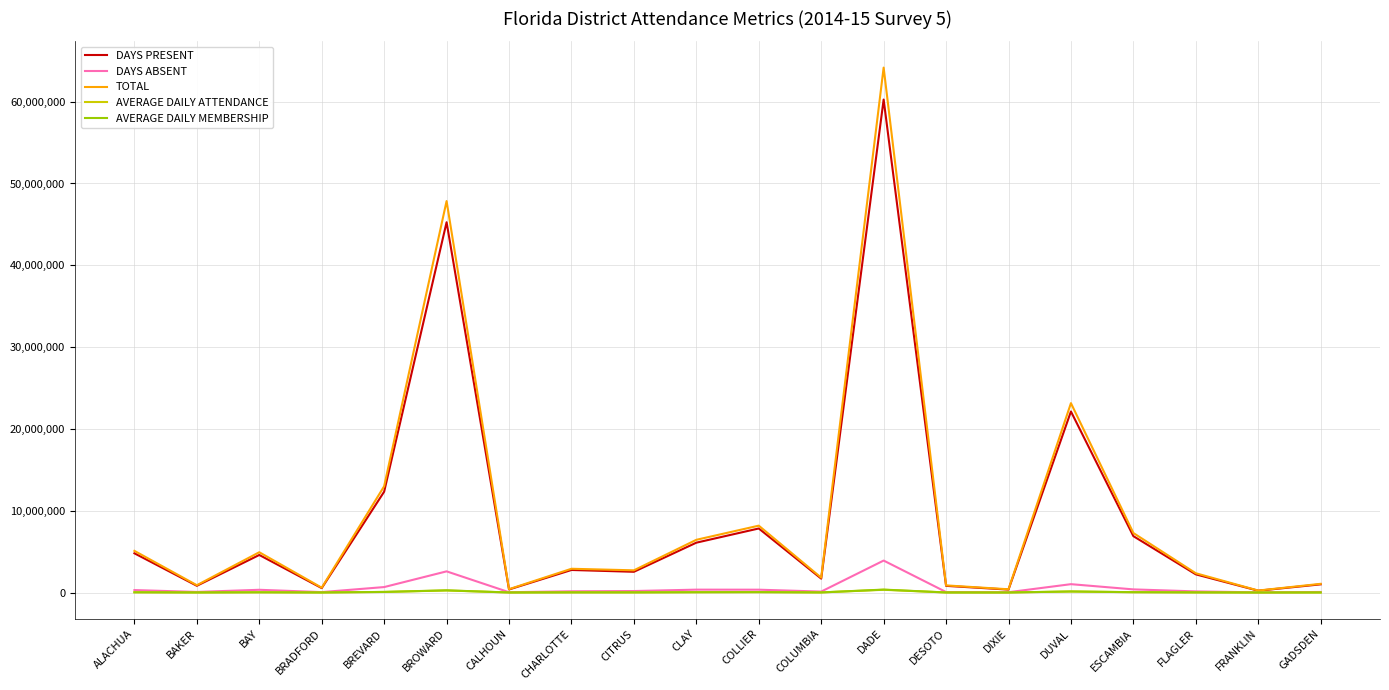

Is it true that AVERAGE DAILY MEMBERSHIP equals 4961 at BAKER?

True